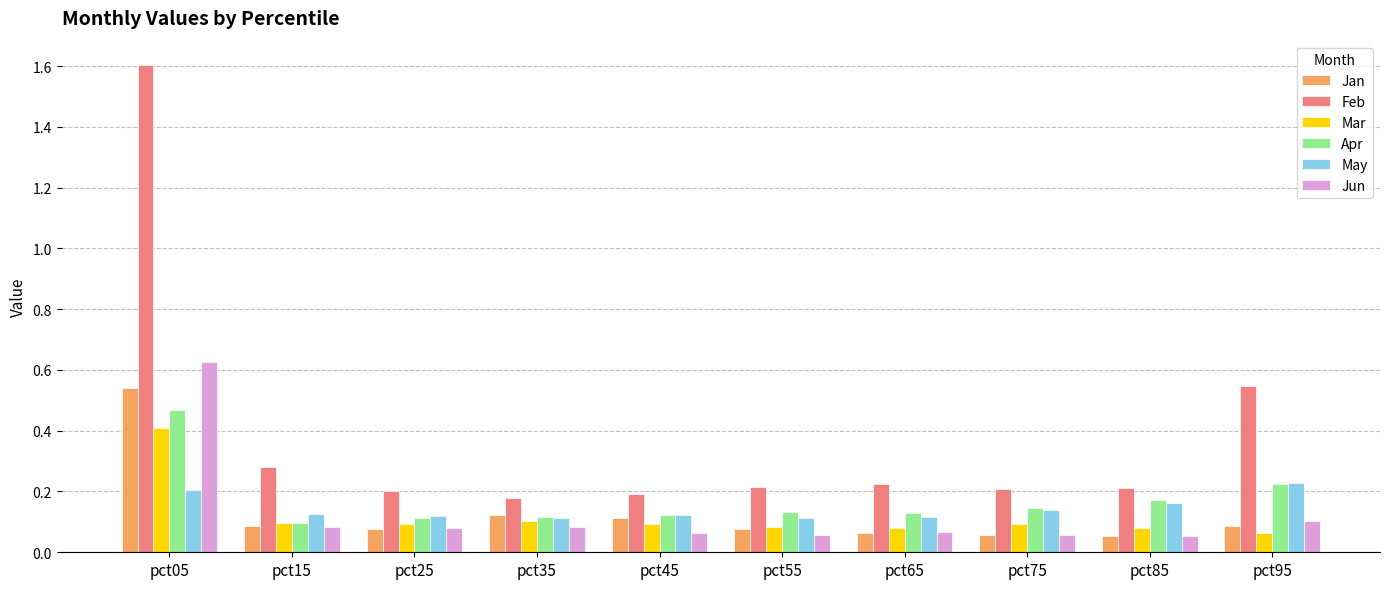

The value of Mar at pct35 is 0.1. True or false?

True